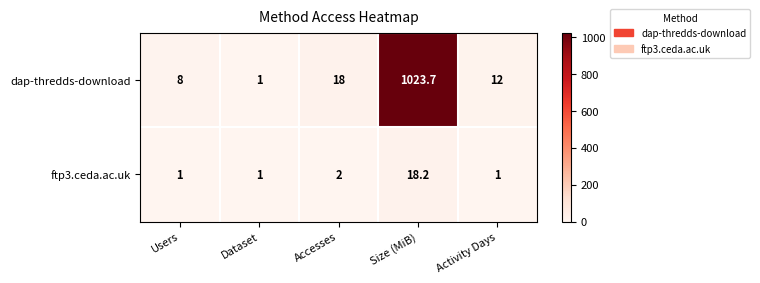

Count the number of categories in the chart.

5